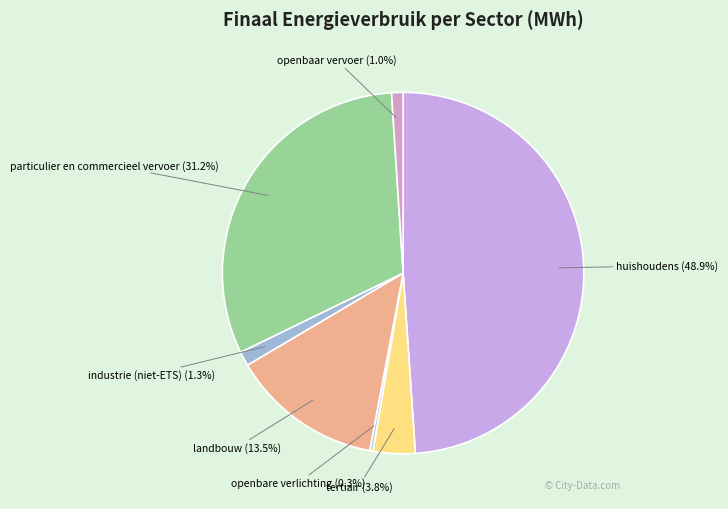

How many segments does this pie chart have?

7